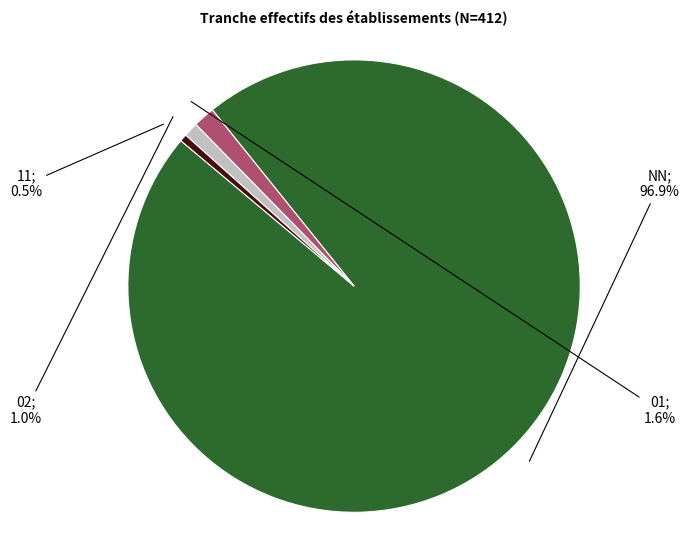

Is there any slice that represents more than half of the pie?

Yes